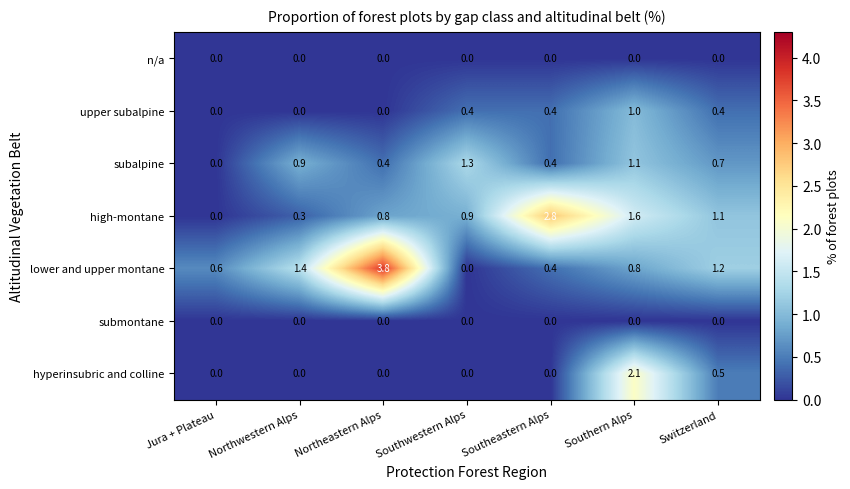

At how many categories does at least one series exceed 3?

1